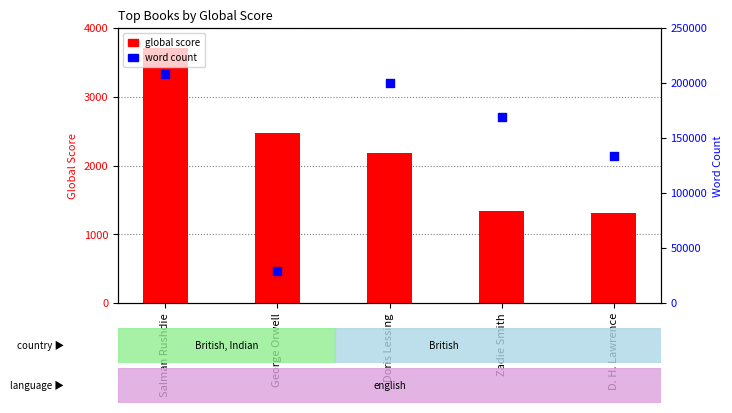

Which series has the largest Y range (max minus min)?

word count